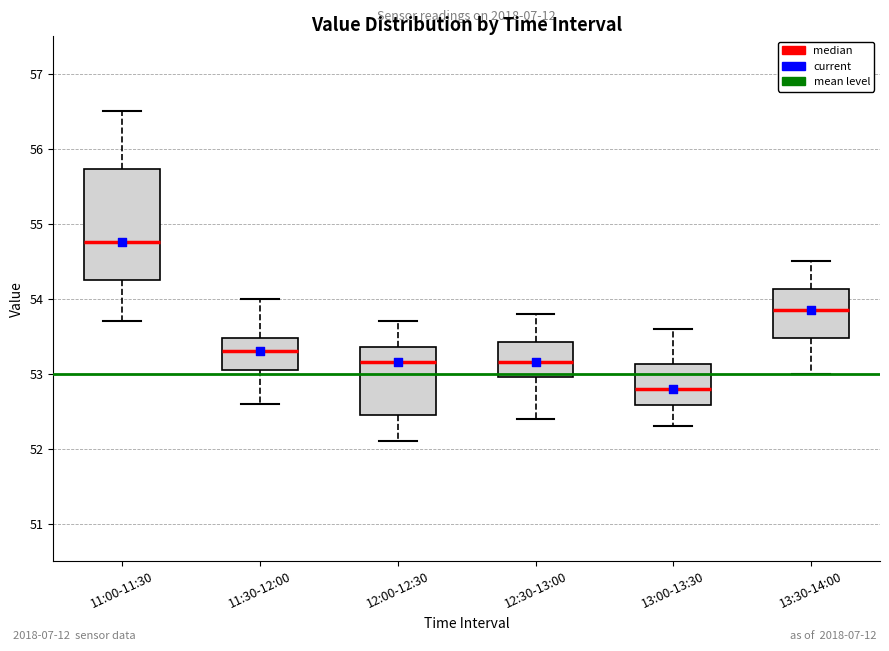

Where does the lower whisker of the box for 12:00-12:30 end on the y-axis? The values are not printed on the chart, so give them approximately, as read against the axis.

52.1